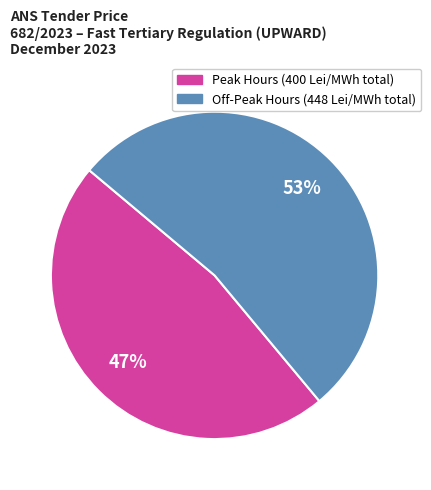

How many segments does this pie chart have?

2